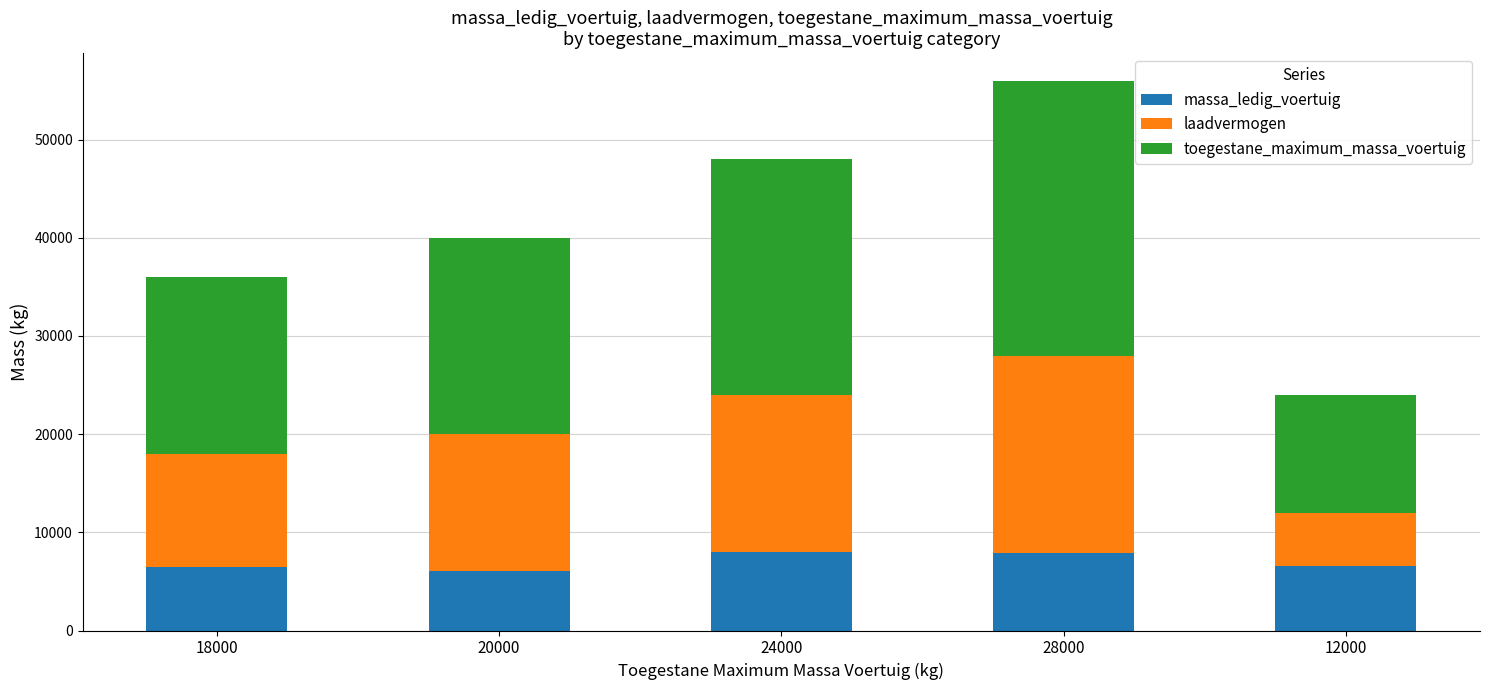

How many data points in massa_ledig_voertuig are less than 6570?

2